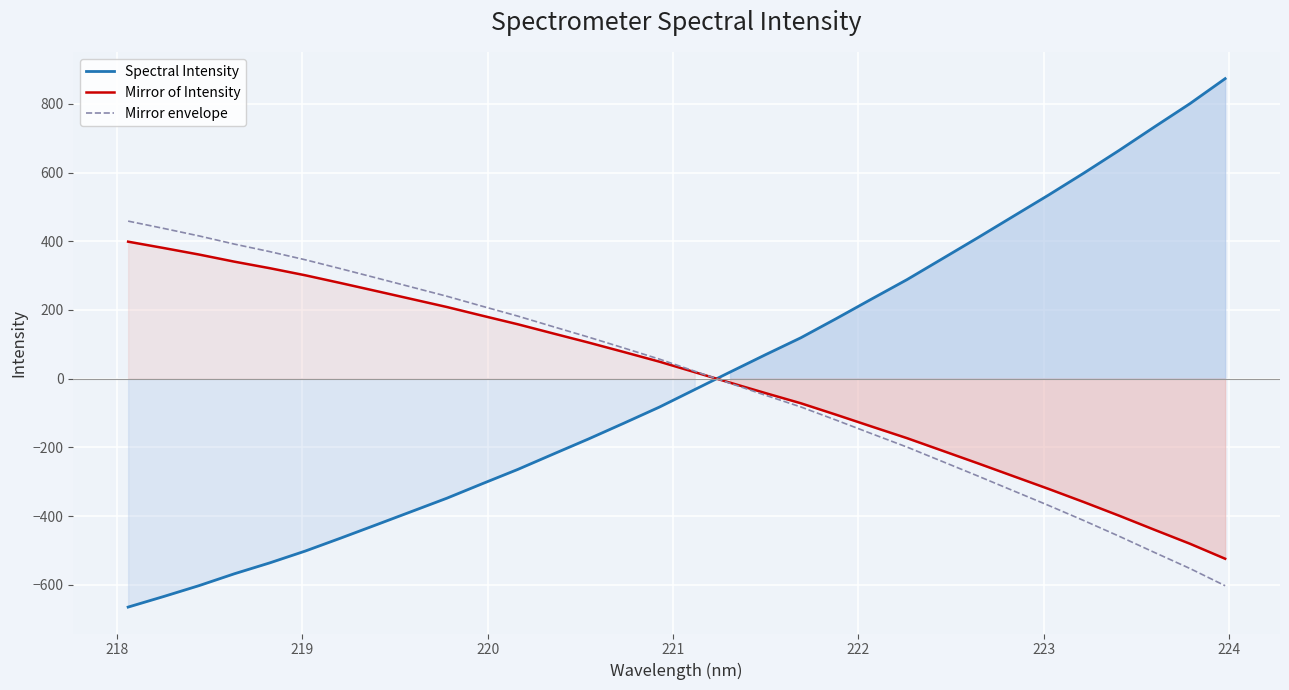

Which series ends up on top after the final intersection of Spectral Intensity and Mirror of Intensity?

Spectral Intensity